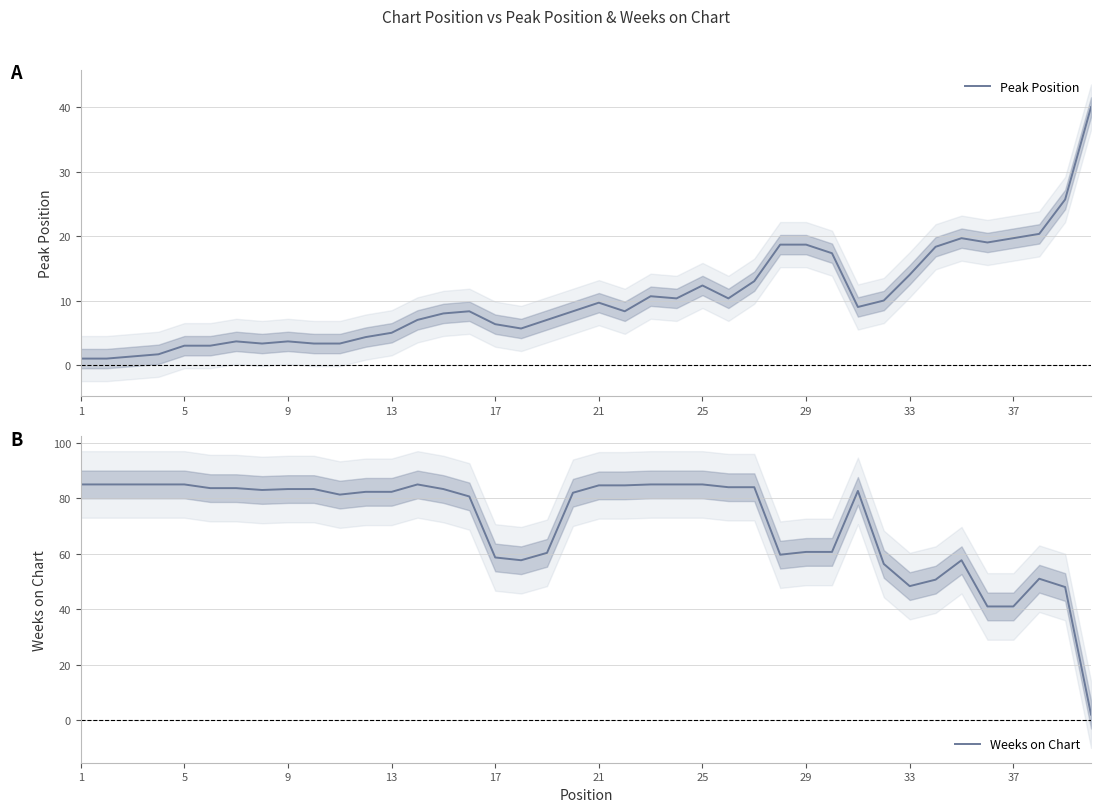

What is the minimum value shown in the chart?

1.0